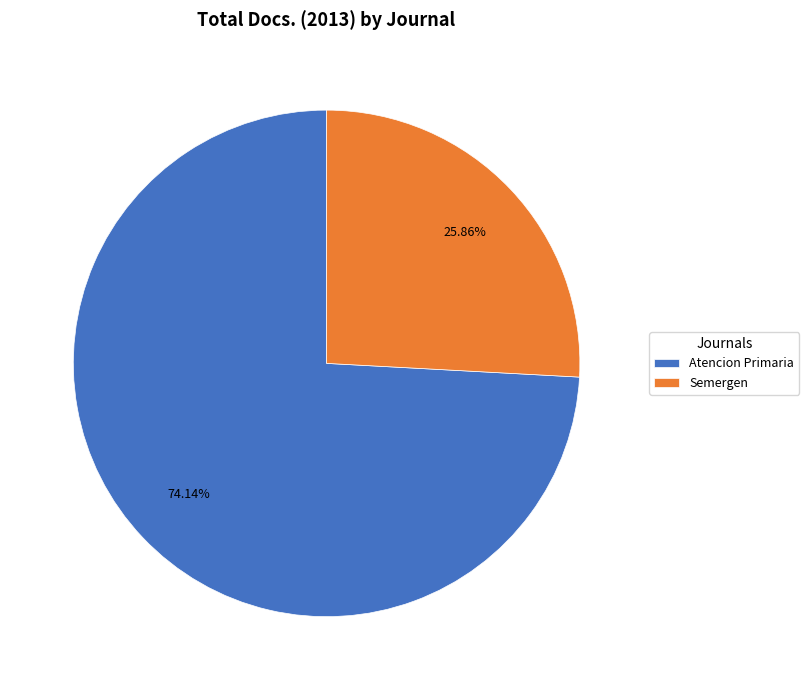

Combined, what portion of the pie is Semergen and Atencion Primaria?

100.0%